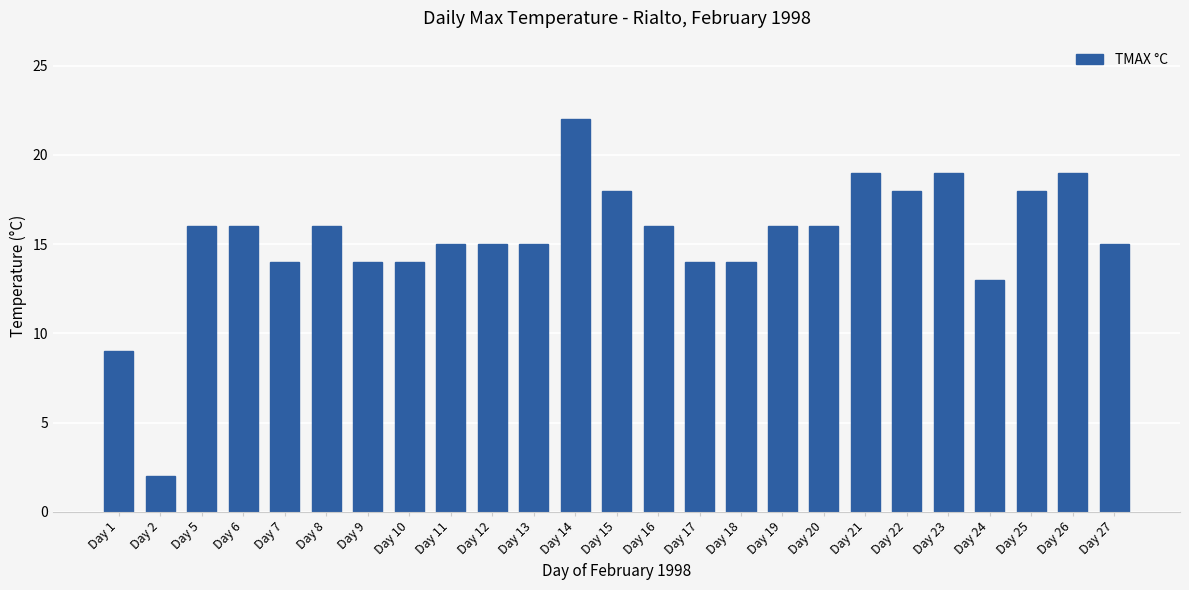

What is the ratio of the value at Day 23 to the value at Day 18?

1.4